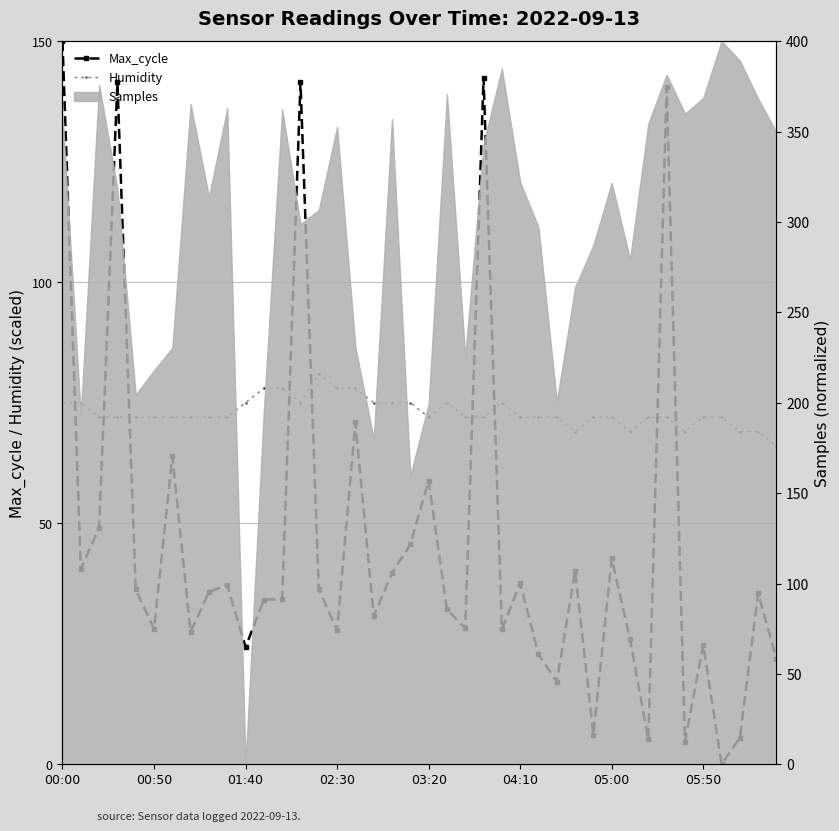

What is the sum of all Humidity values?

2919.0